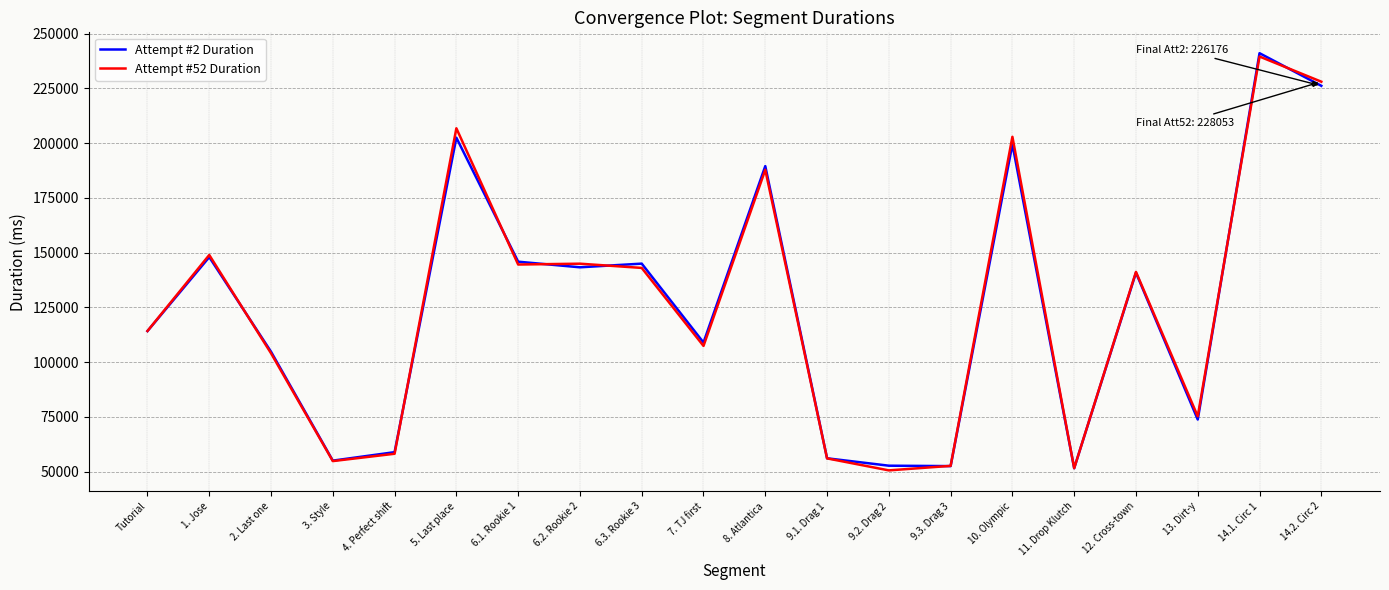

What position from the right is 6.1. Rookie 1?

14